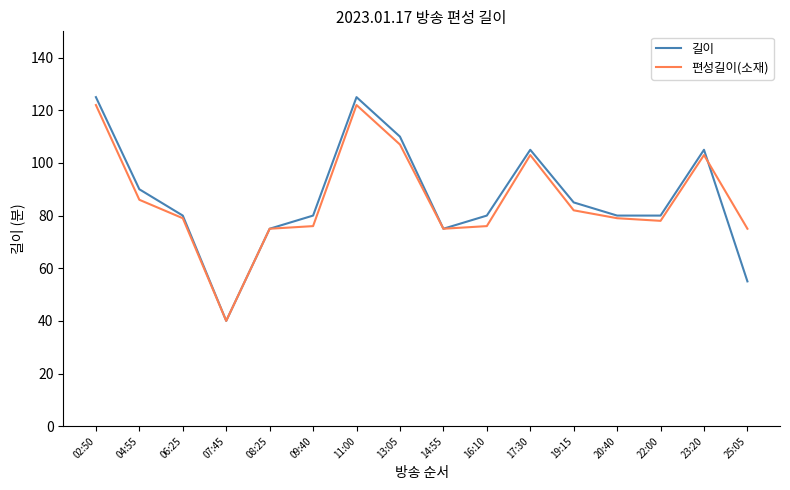

What is the difference between the 길이 values at 22:00 and 07:45?

40